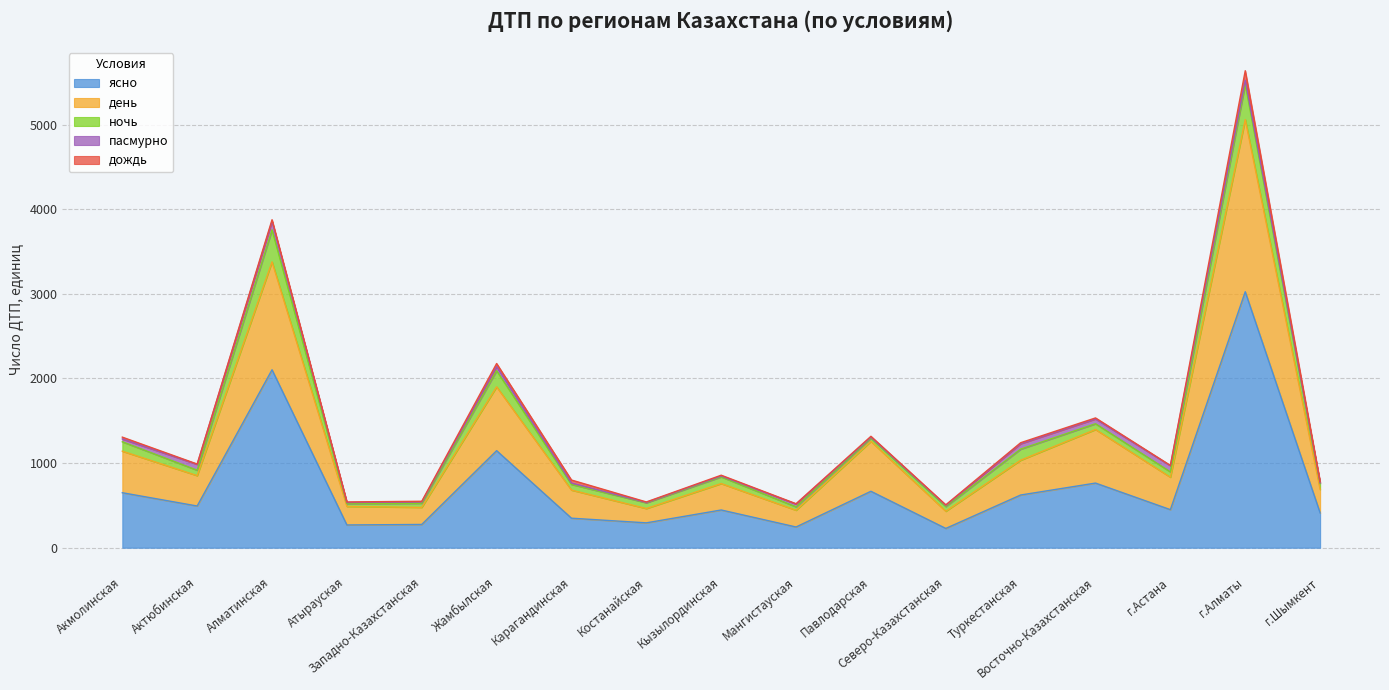

What is the sum of the день values at Кызылординская and Карагандинская?

644